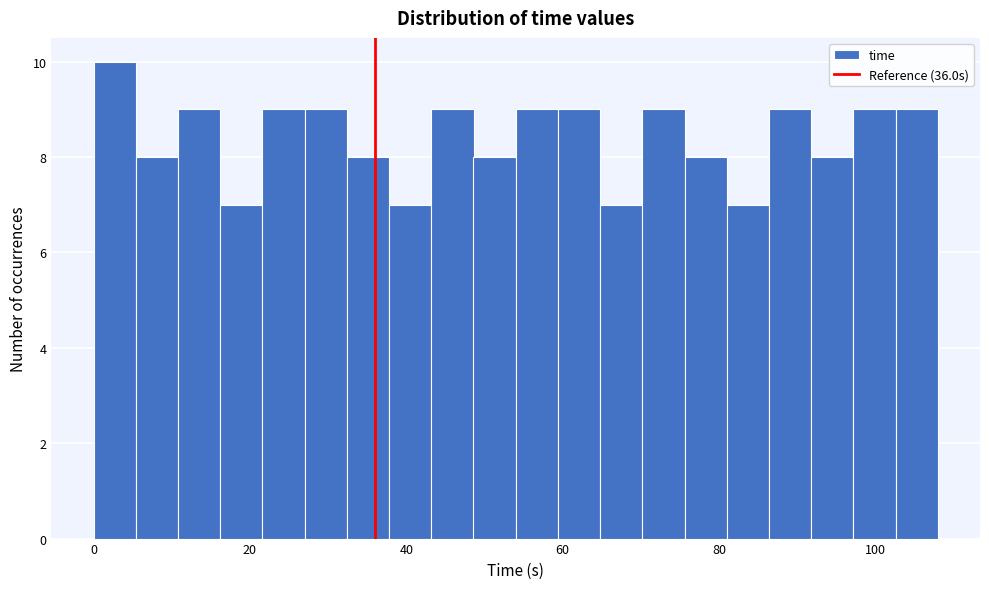

Around what value on the x-axis is the tallest bar? Give the approximate position of its centre, as read against the axis.

2